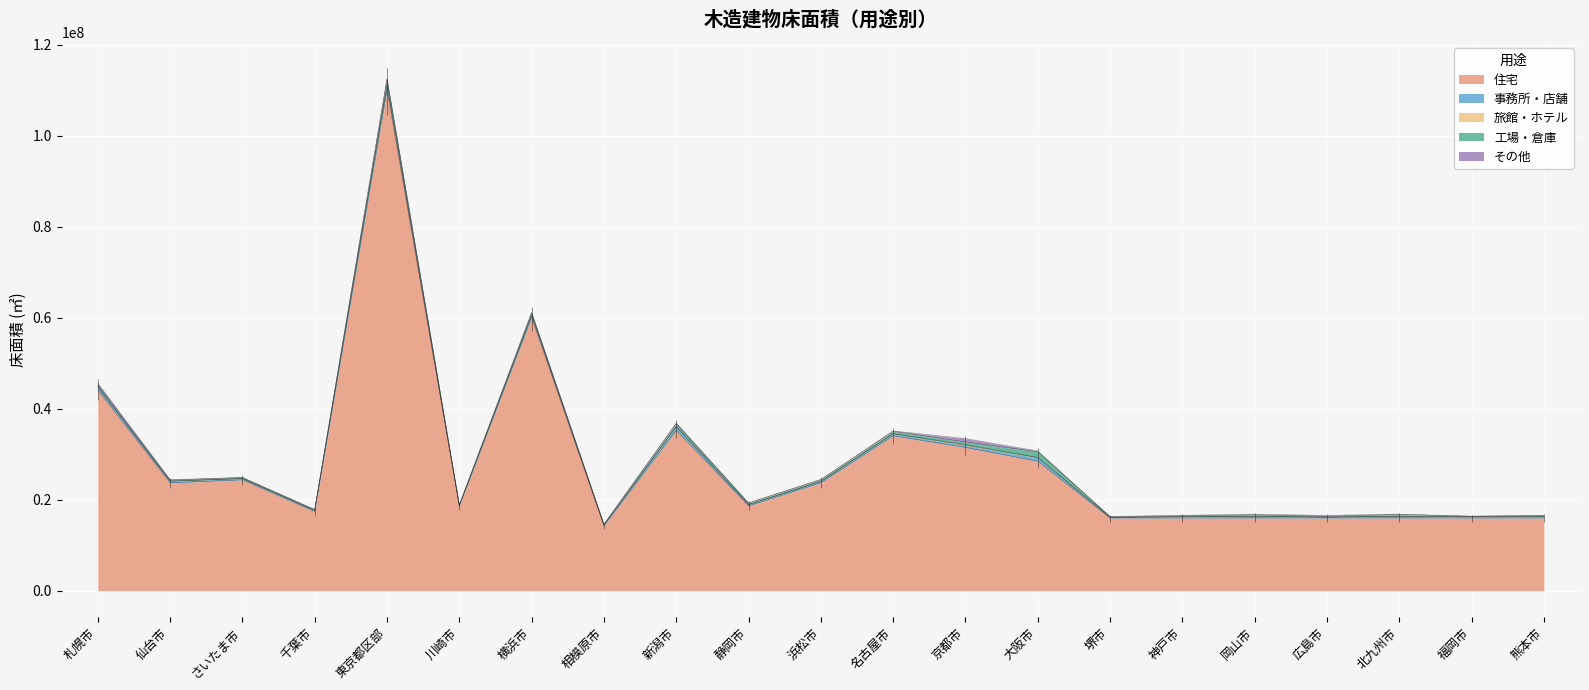

What is the label of the 19th point from the right?

さいたま市